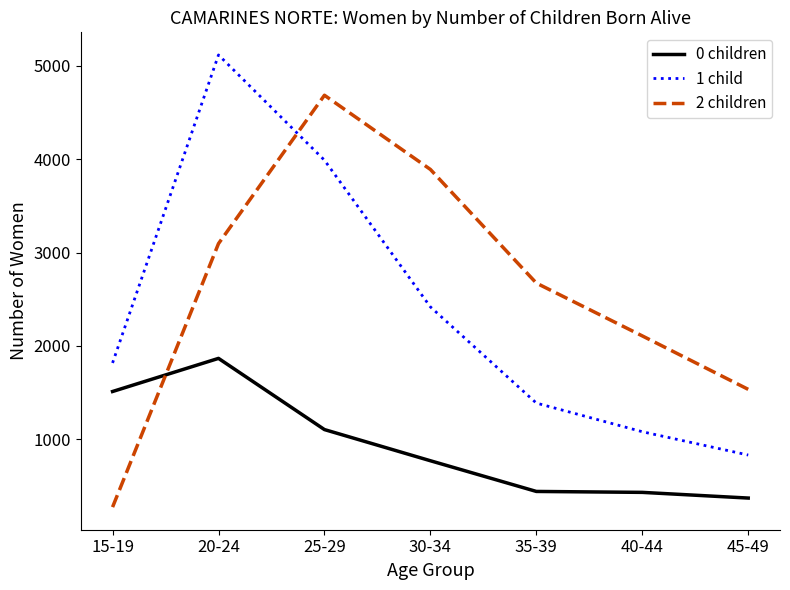

Which label corresponds to the largest value in the chart?

20-24